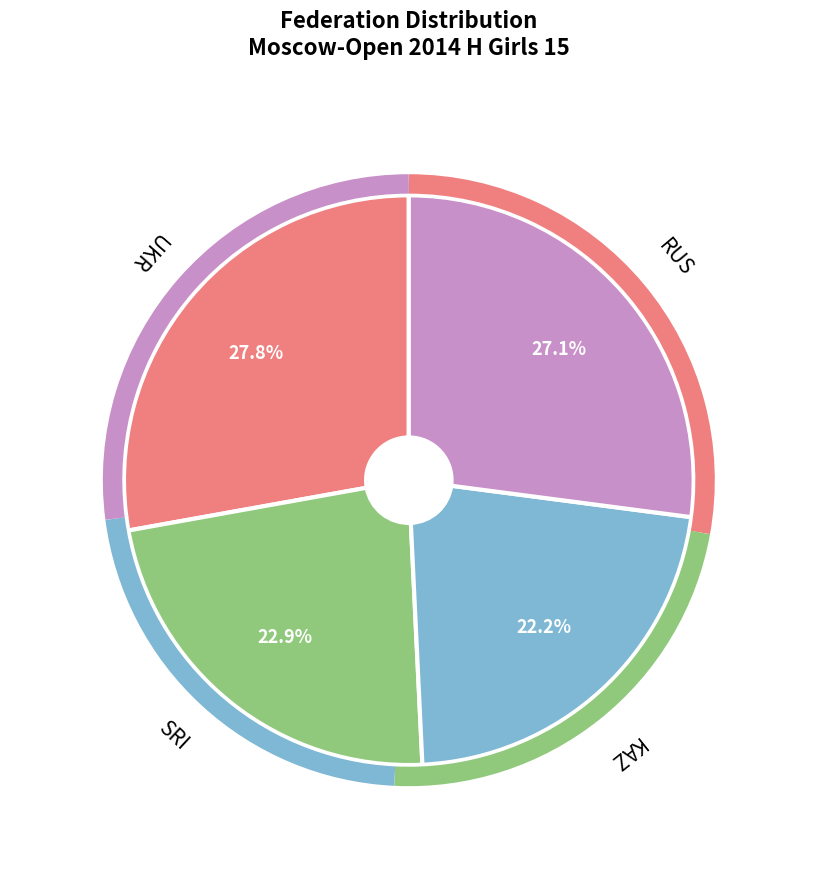

Is there a majority slice in this chart?

No